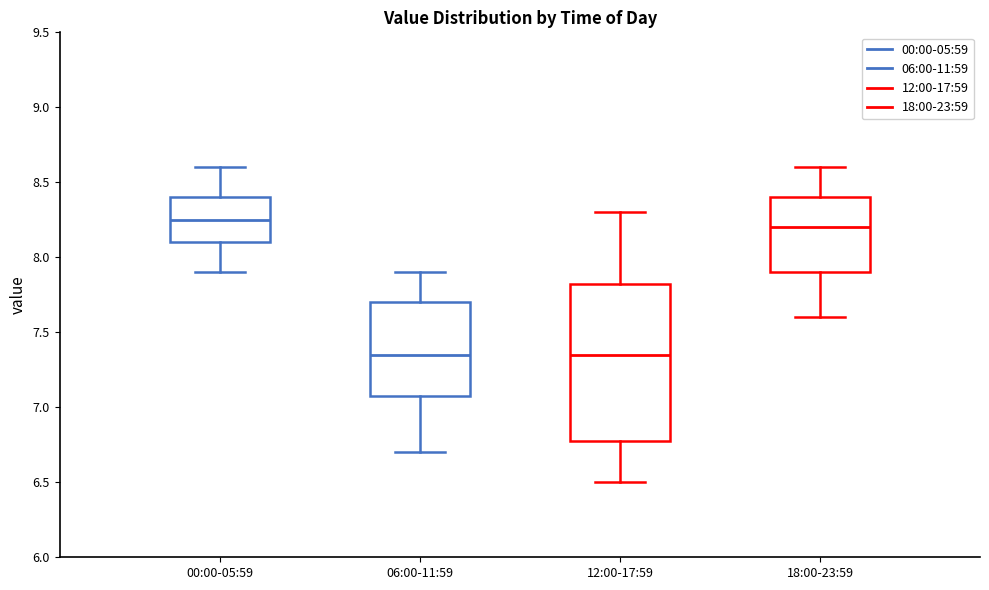

Comparing the boxes themselves (not the whiskers), which one is the tallest?

12:00-17:59